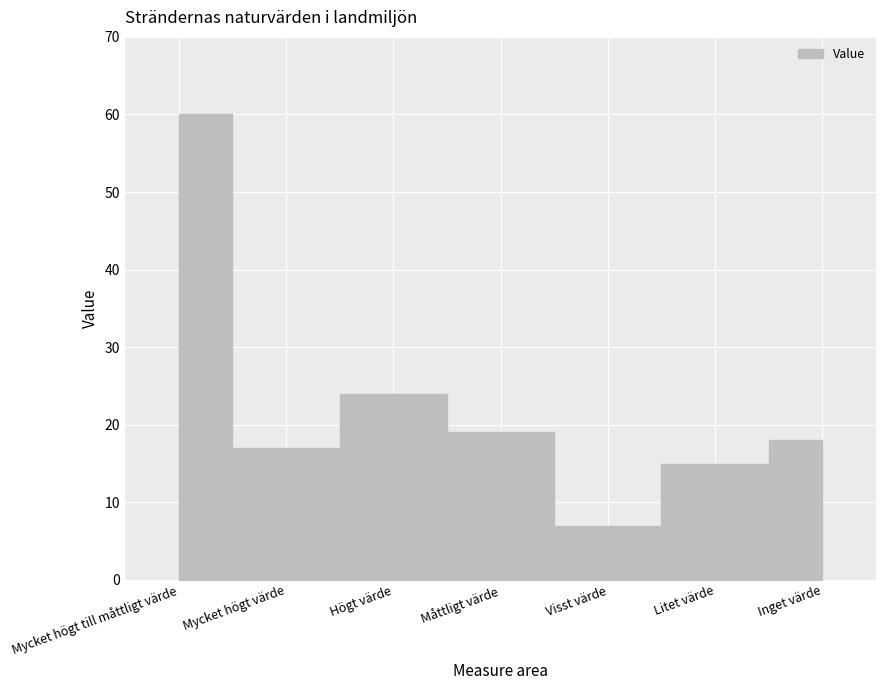

What is the value of the 4th point from the left?

19